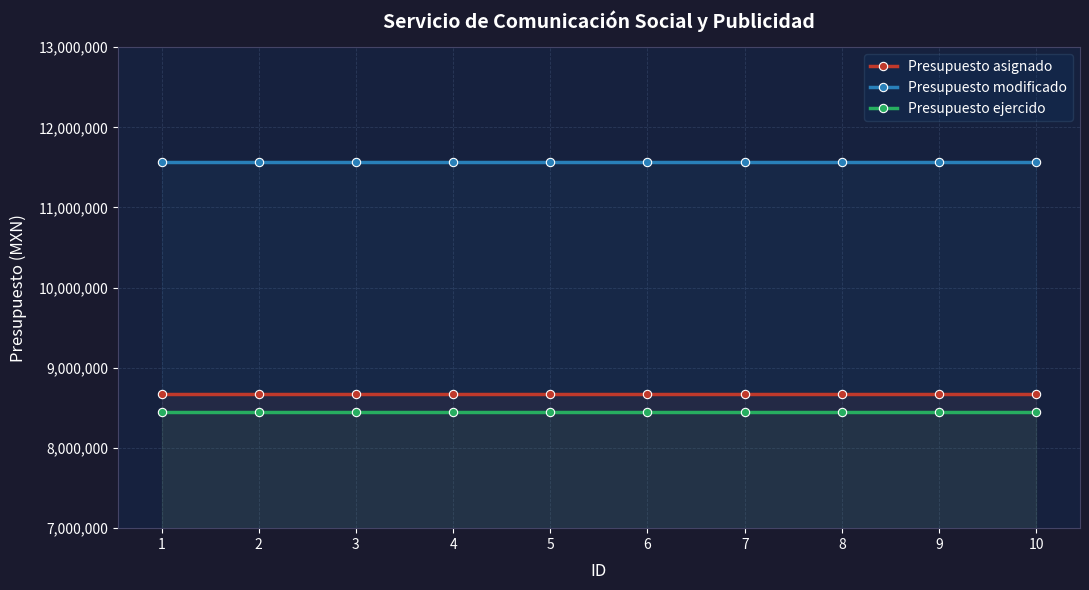

Which series changed the most between 4 and 6?

Presupuesto asignado